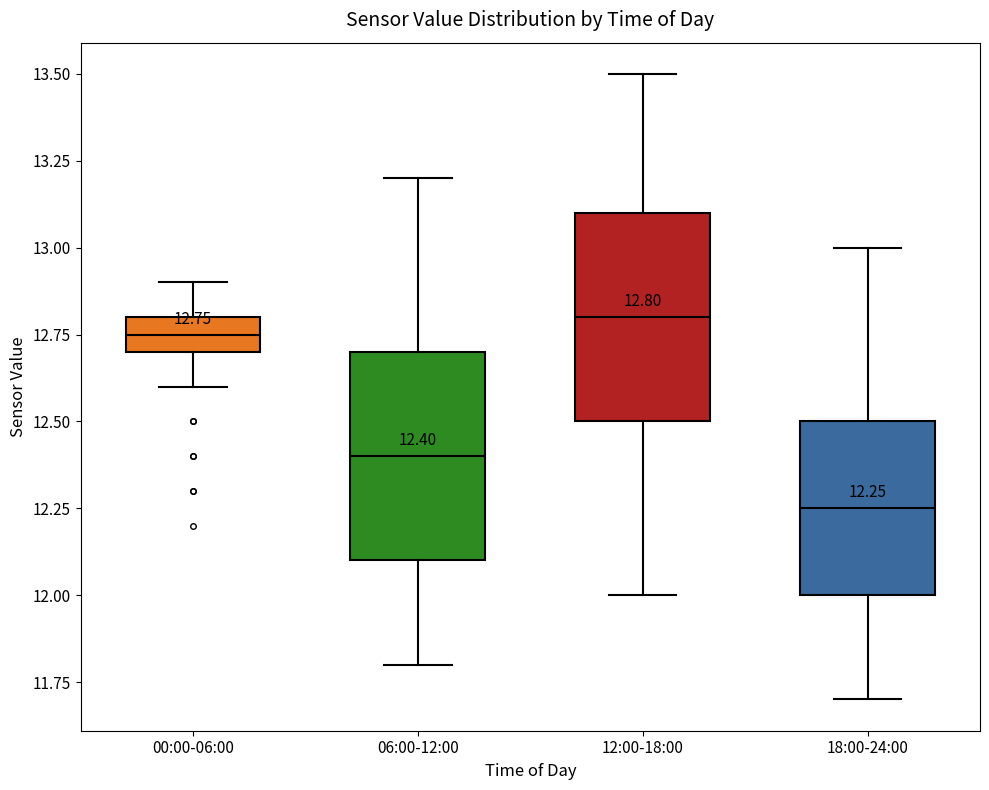

Which box's median line is the highest?

12:00-18:00